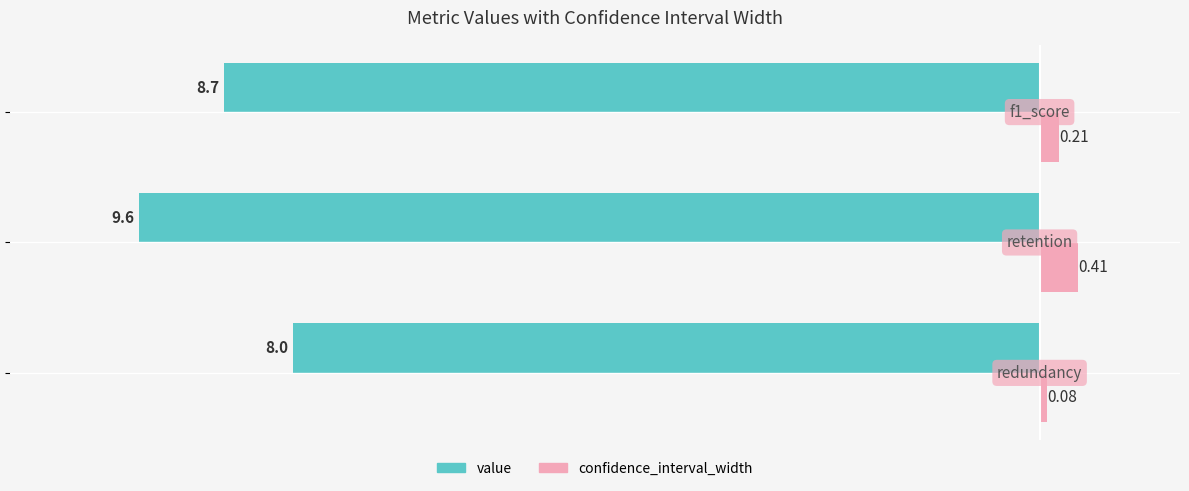

Rank the series by their average value, from lowest to highest.

value, confidence_interval_width